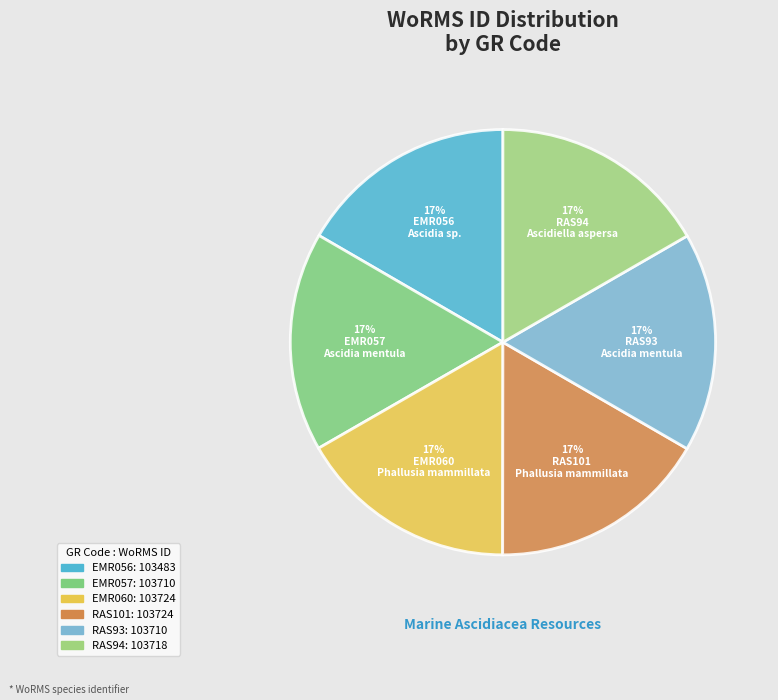

What portion of the pie excludes EMR060?

83.3%